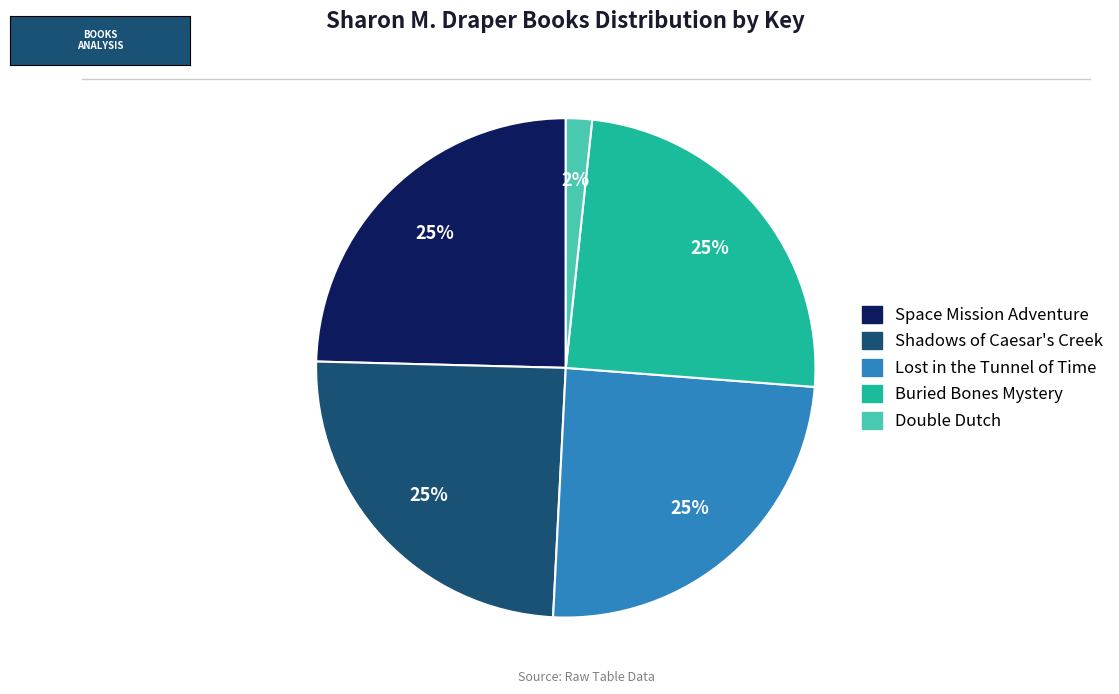

Which category has the smallest portion of the pie?

Double Dutch